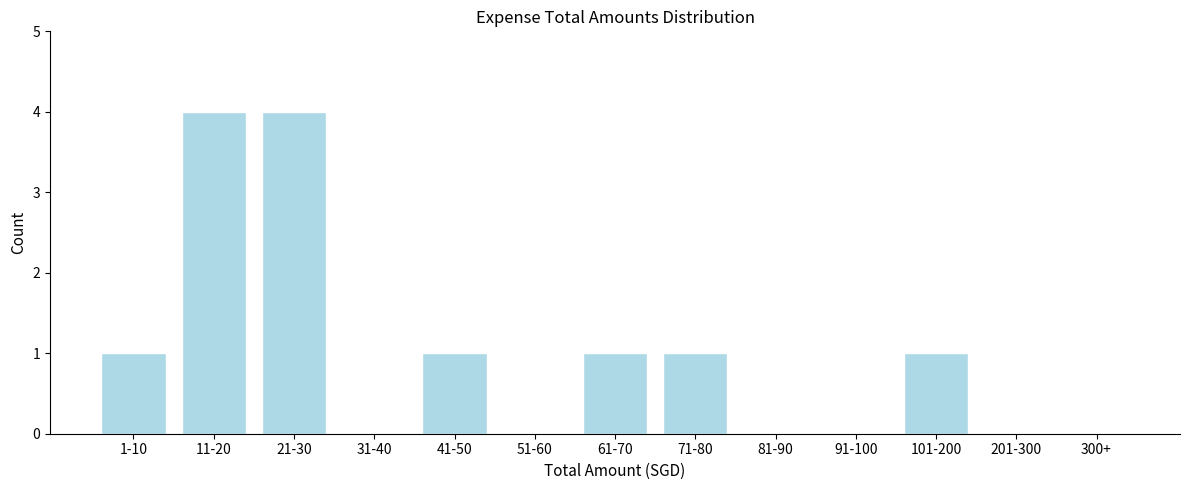

Reading right to left, list all the values displayed in this chart.

300+=0	201-300=0	101-200=1	91-100=0	81-90=0	71-80=1	61-70=1	51-60=0	41-50=1	31-40=0	21-30=4	11-20=4	1-10=1